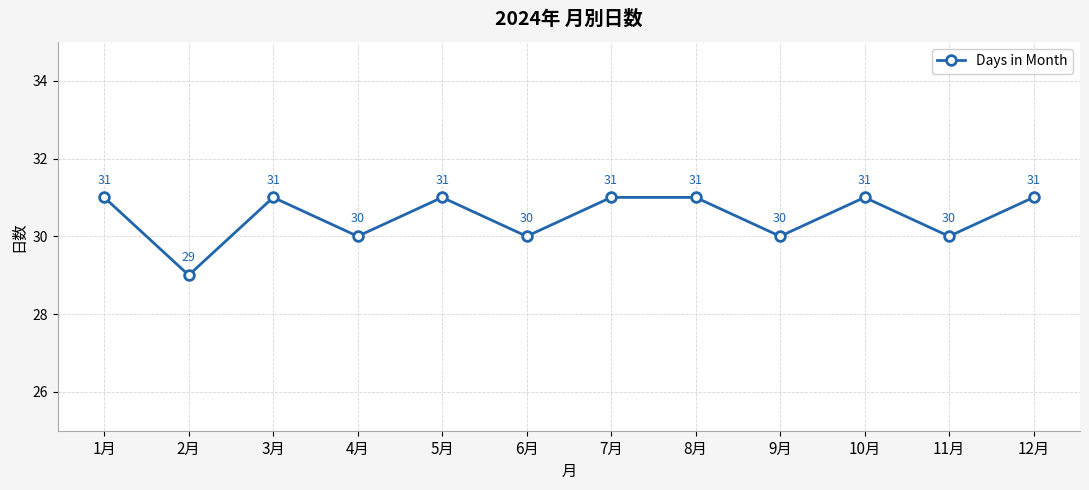

Does the chart have visible grid lines?

Yes